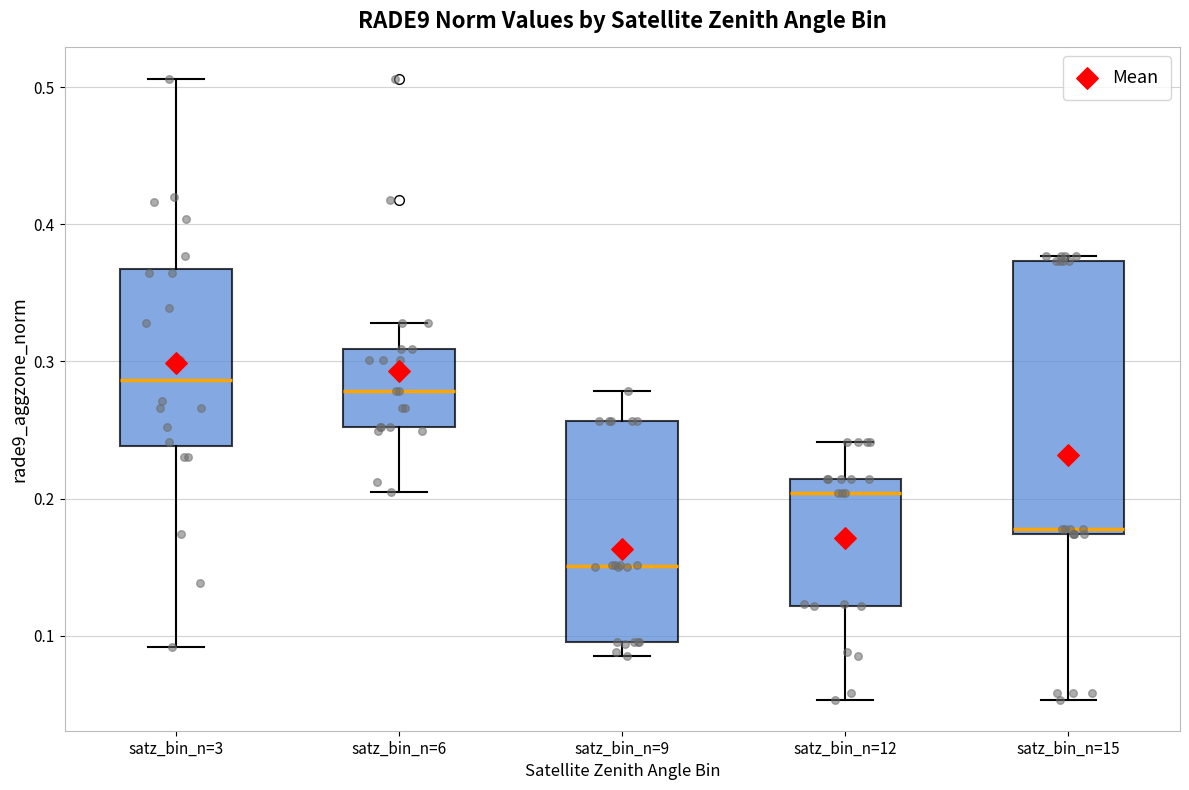

Reading left to right, read every box against the y-axis: the position of its median line, the range the box covers, and the ends of its whiskers. The values are not printed on the chart, so give them approximately, as read against the axis.

satz_bin_n=3: median 0.29, box 0.24 to 0.37, whiskers 0.09 to 0.51
satz_bin_n=6: median 0.28, box 0.25 to 0.31, whiskers 0.20 to 0.33
satz_bin_n=9: median 0.15, box 0.10 to 0.26, whiskers 0.08 to 0.28
satz_bin_n=12: median 0.20, box 0.12 to 0.21, whiskers 0.05 to 0.24
satz_bin_n=15: median 0.18, box 0.17 to 0.37, whiskers 0.05 to 0.38